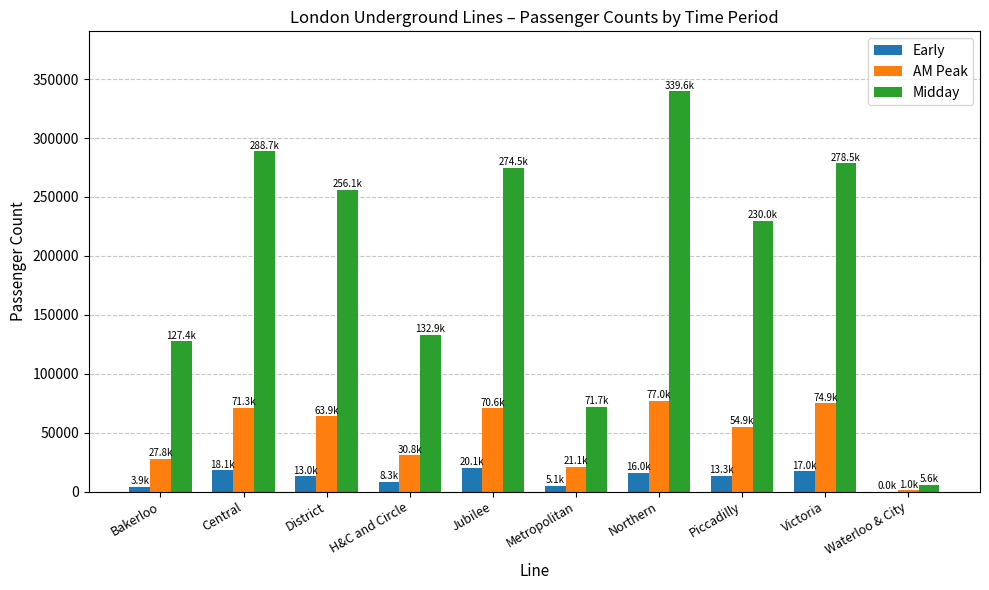

What is the average value of the Midday series?

200491.8